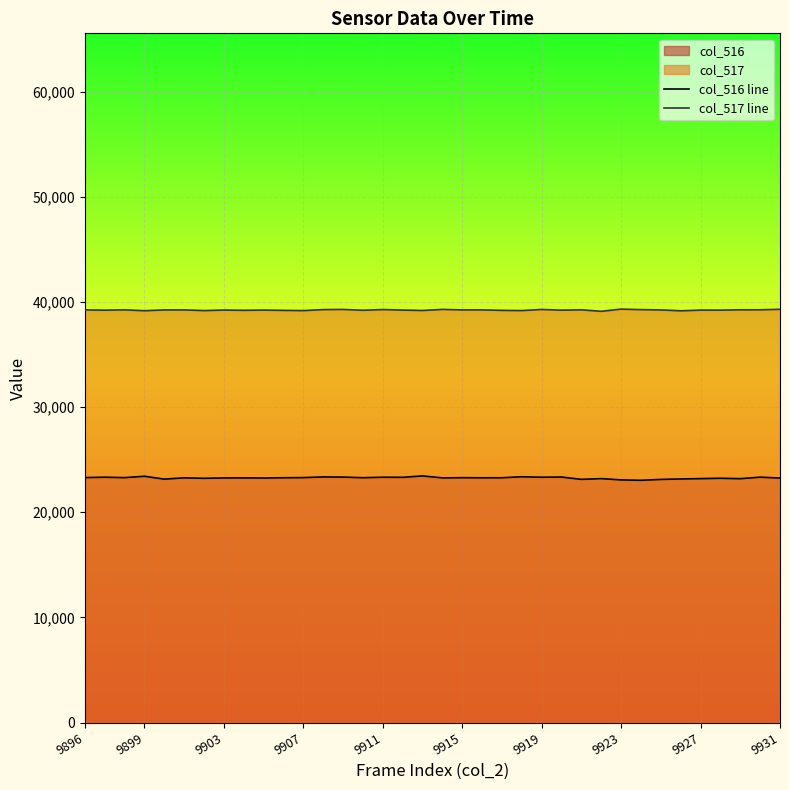

True or false: col_517 line and col_516 line intersect in this chart.

False